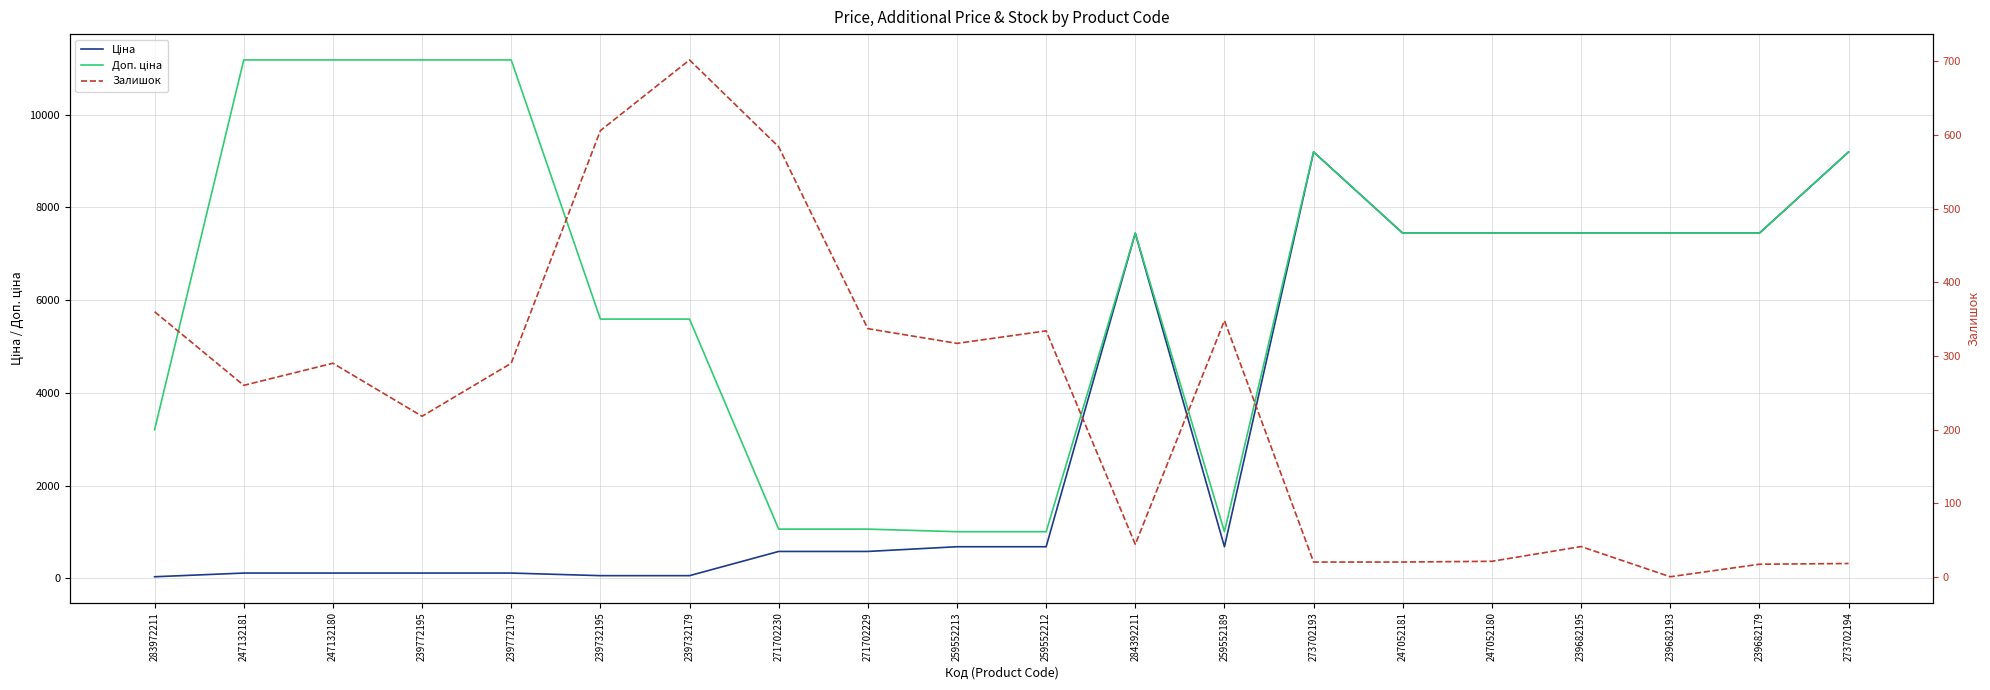

Where is the first local maximum for Ціна?

284392211